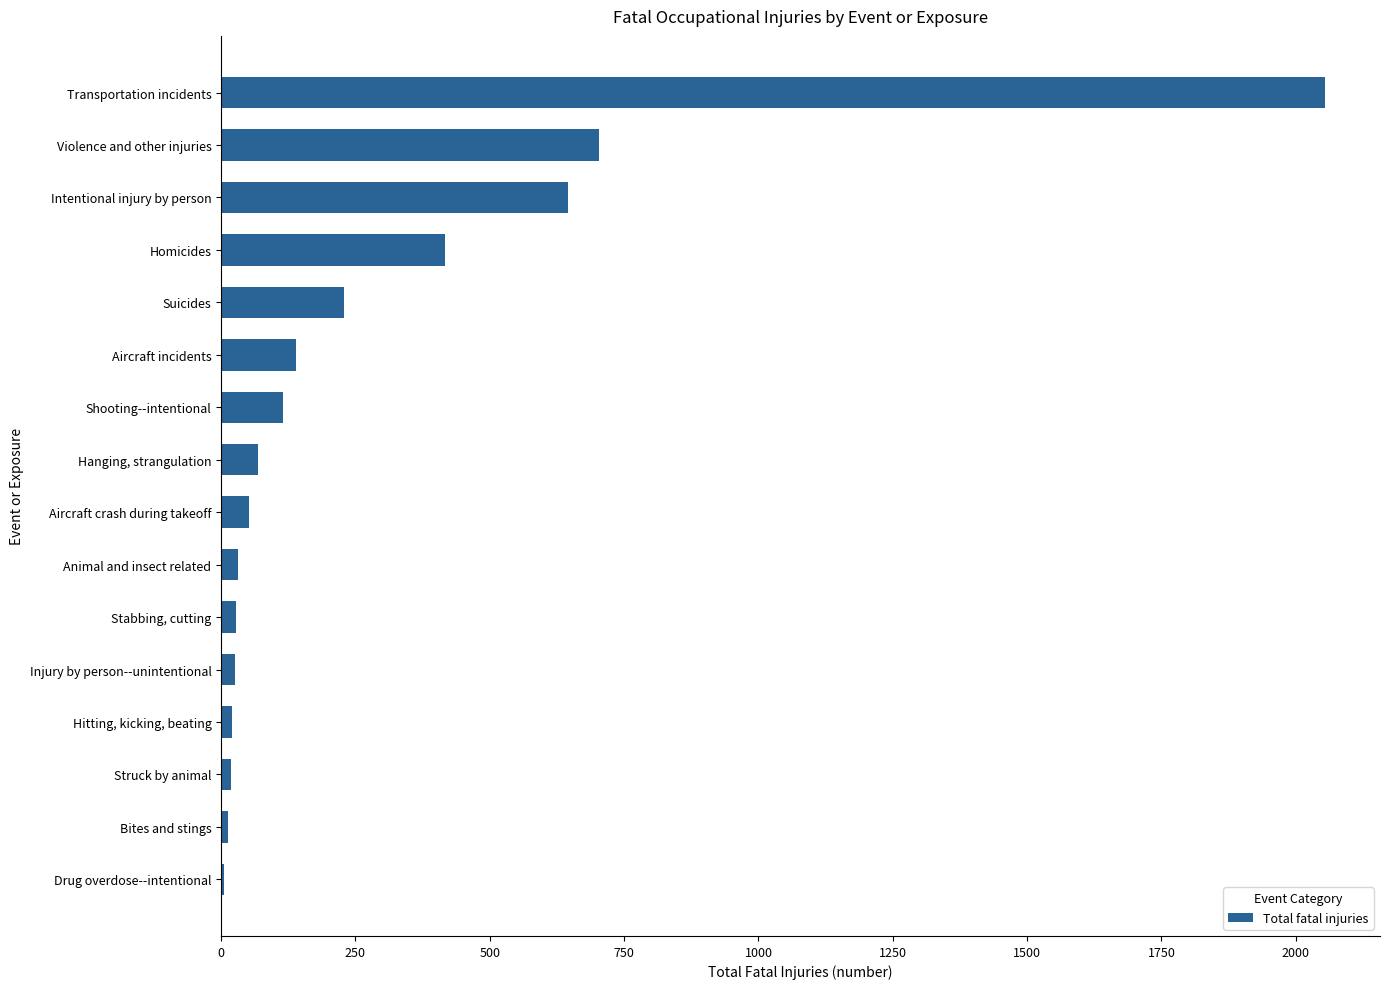

What is the change in value from Suicides to Violence and other injuries?

+474